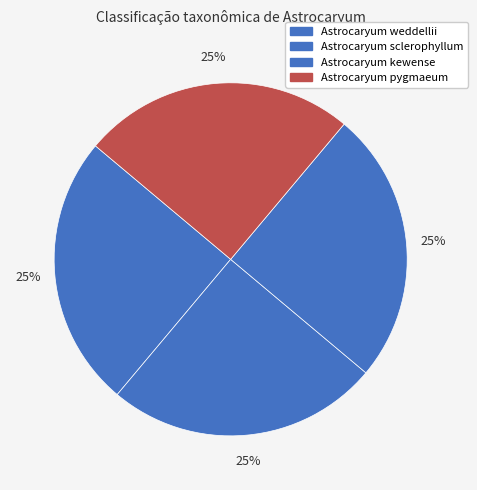

Which has a higher value, Astrocaryum weddellii or Astrocaryum sclerophyllum?

Astrocaryum weddellii